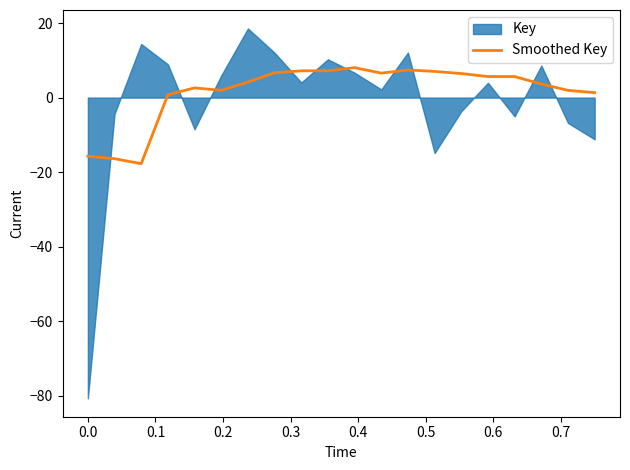

What is the maximum value for Smoothed Key?

8.0